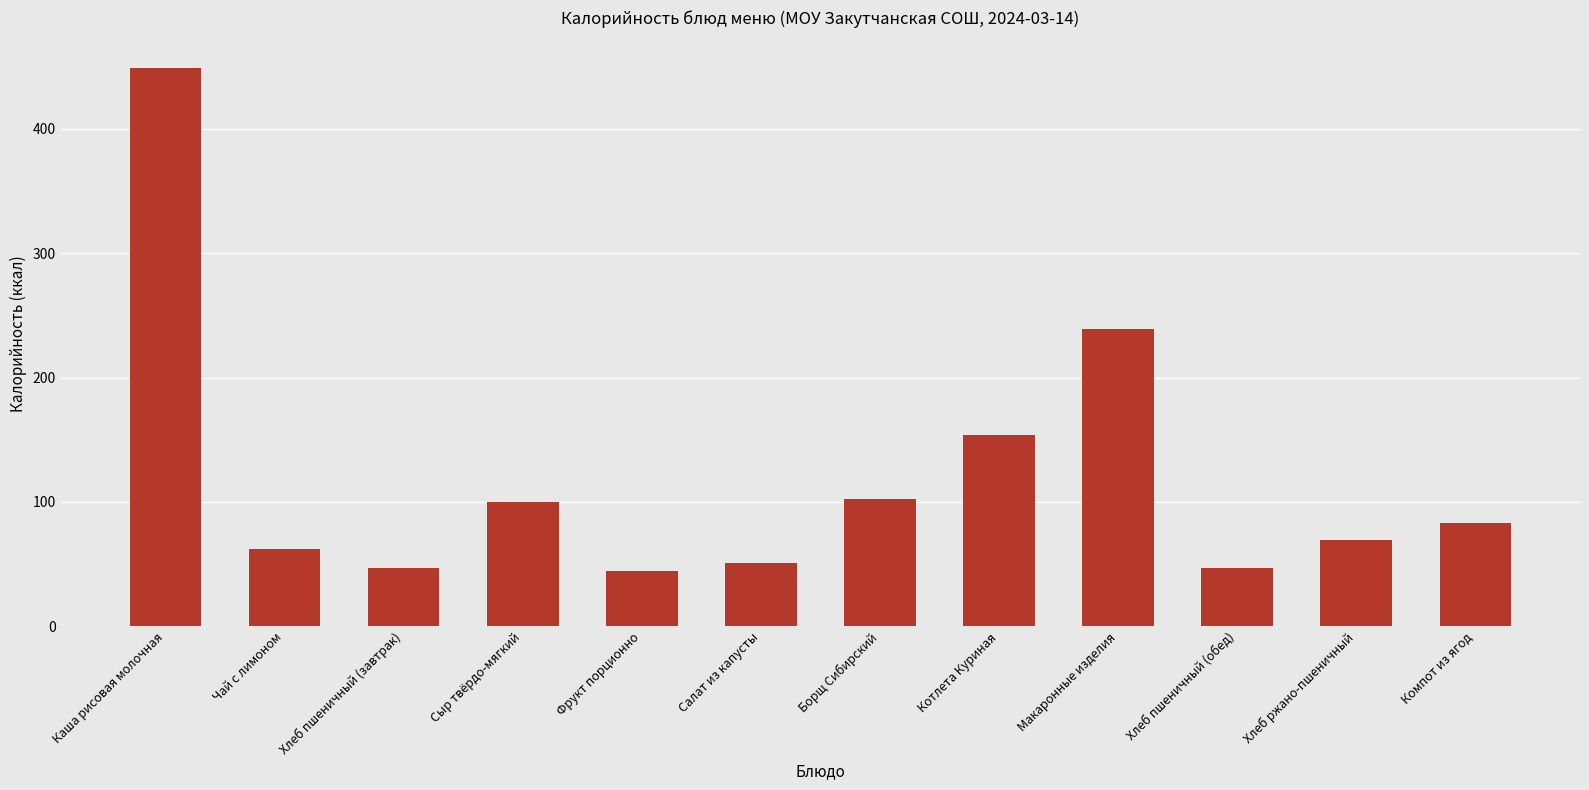

Count the number of data series in this chart.

1